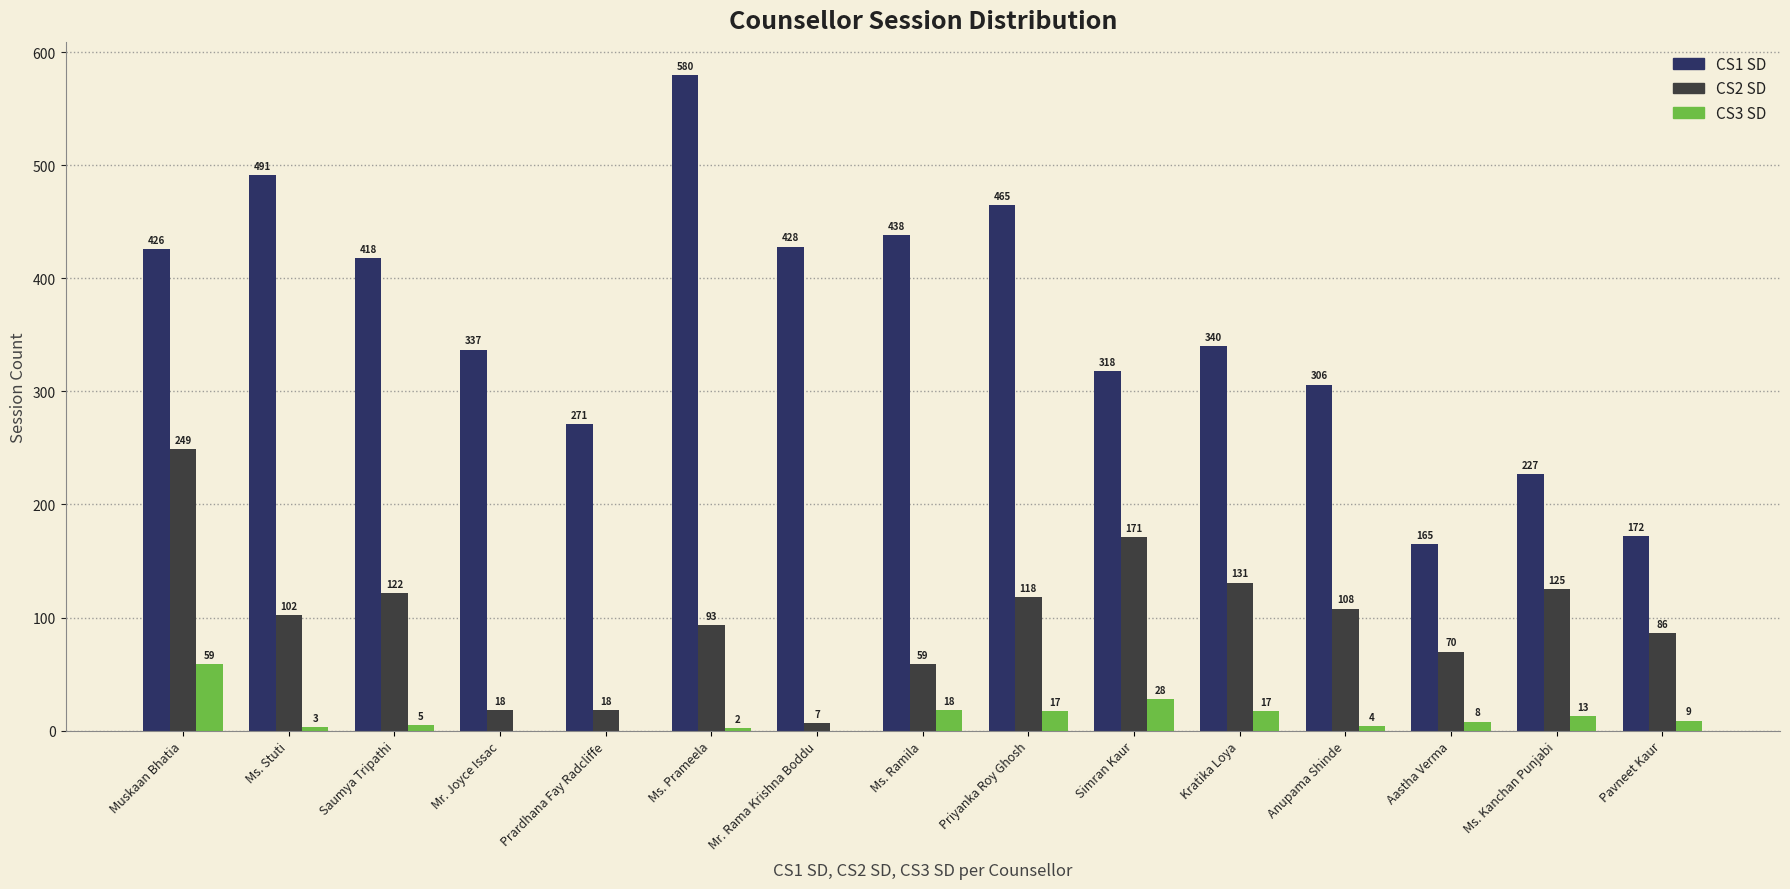

At which category is the sum across all series the highest?

Muskaan Bhatia